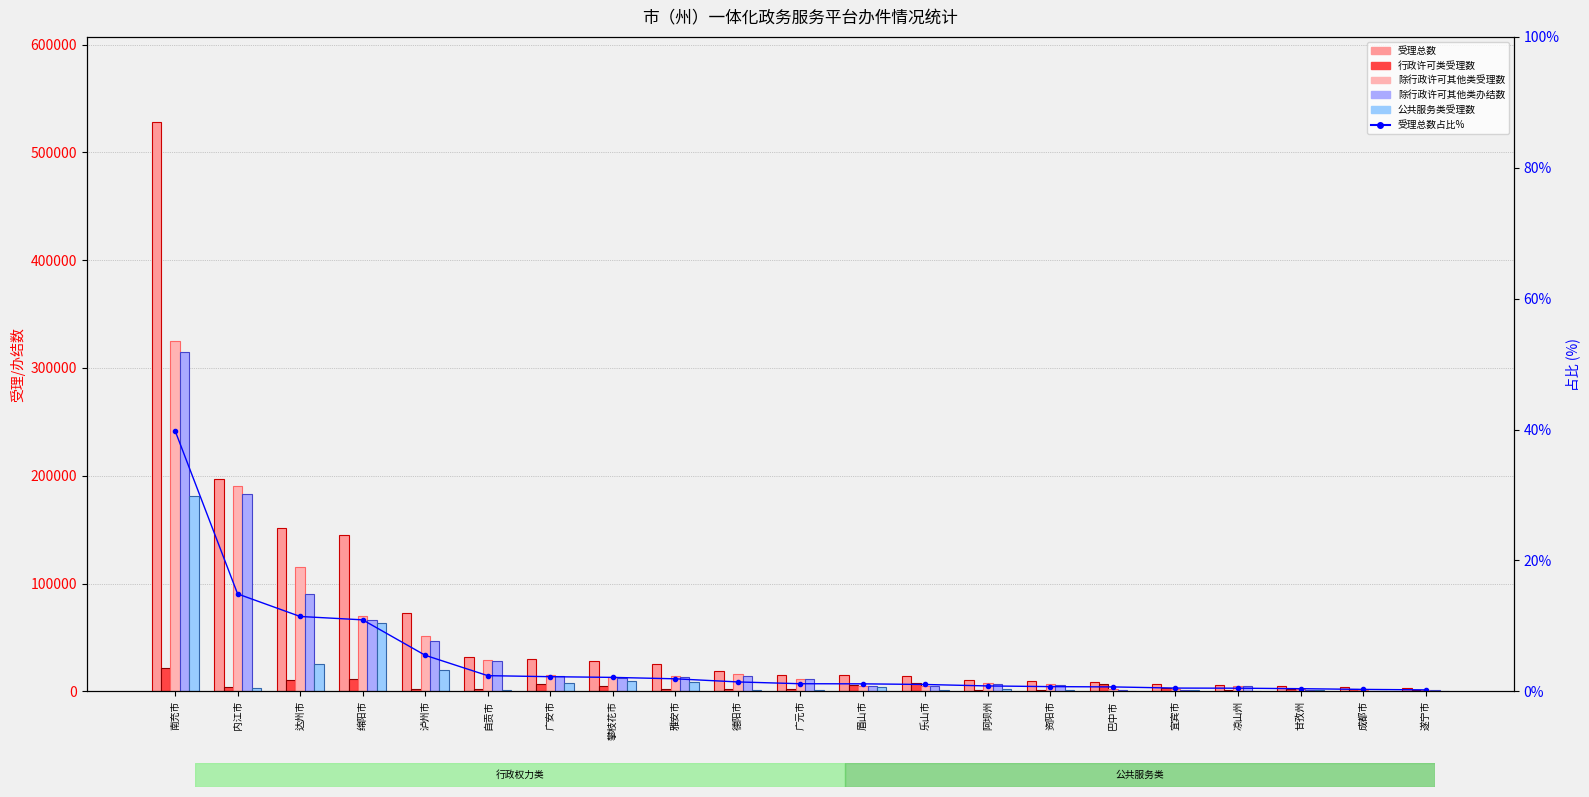

At which category is the sum across all series the highest?

南充市